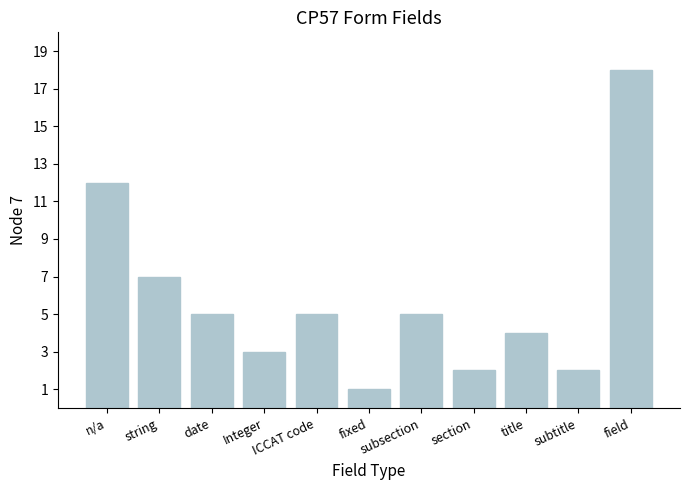

Reading left to right, transcribe all the data shown in this chart.

n/a=12	string=7	date=5	Integer=3	ICCAT code=5	fixed=1	subsection=5	section=2	title=4	subtitle=2	field=18